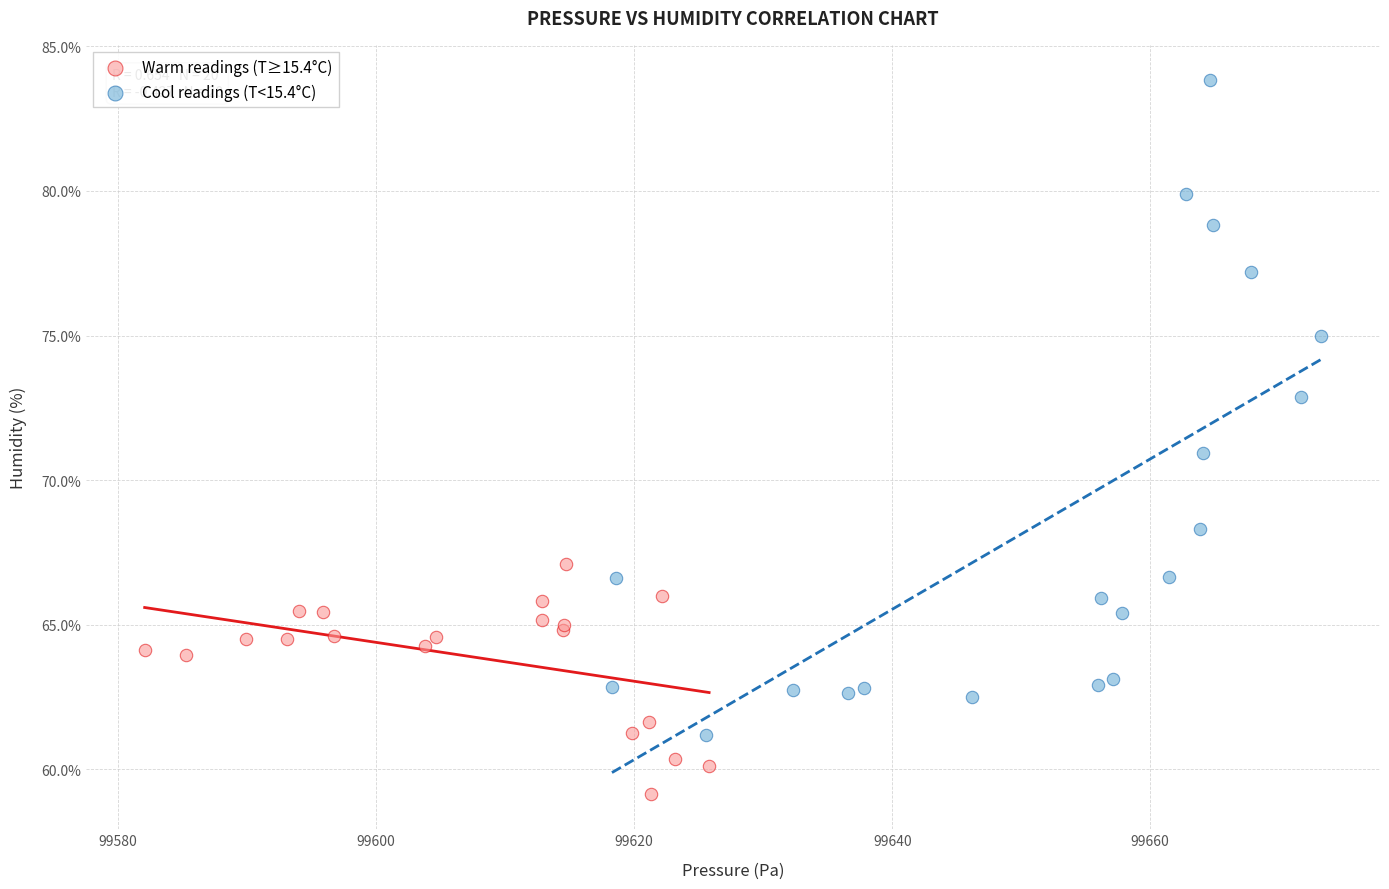

Which series reaches the maximum Y coordinate?

Cool readings (T<15.4°C)